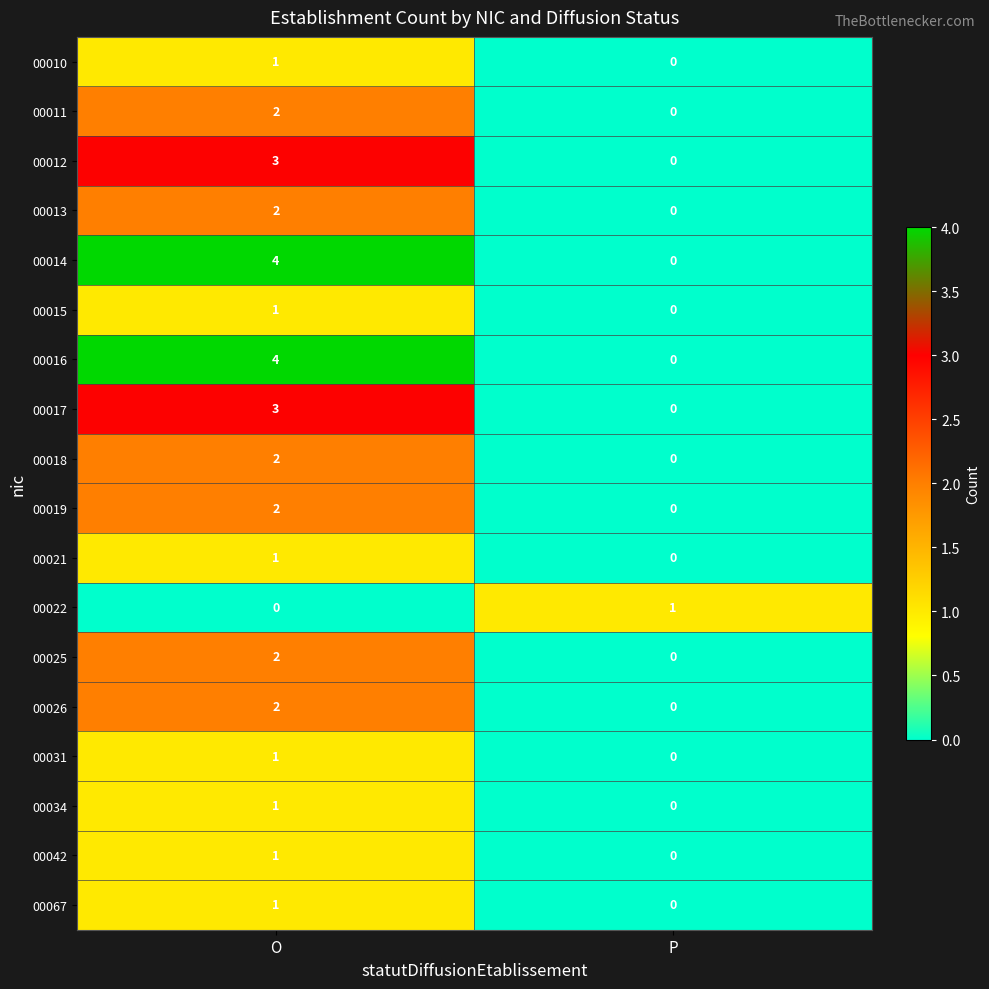

What is the greatest value displayed?

4